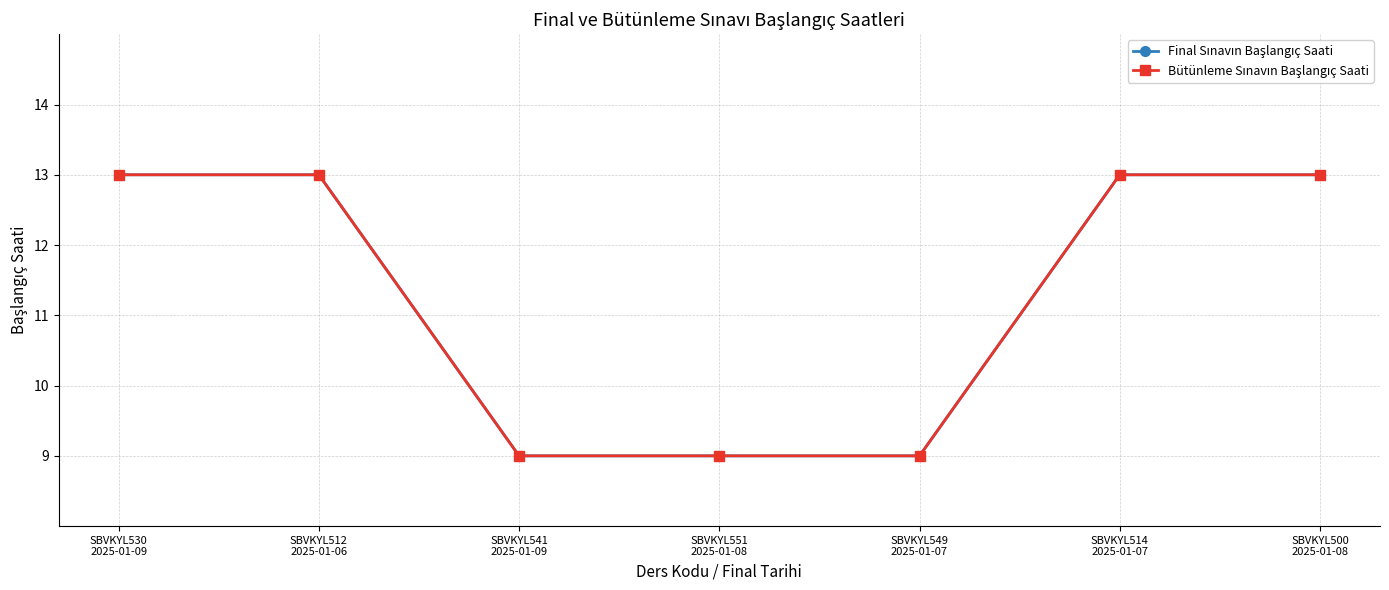

Does the chart have visible grid lines?

Yes